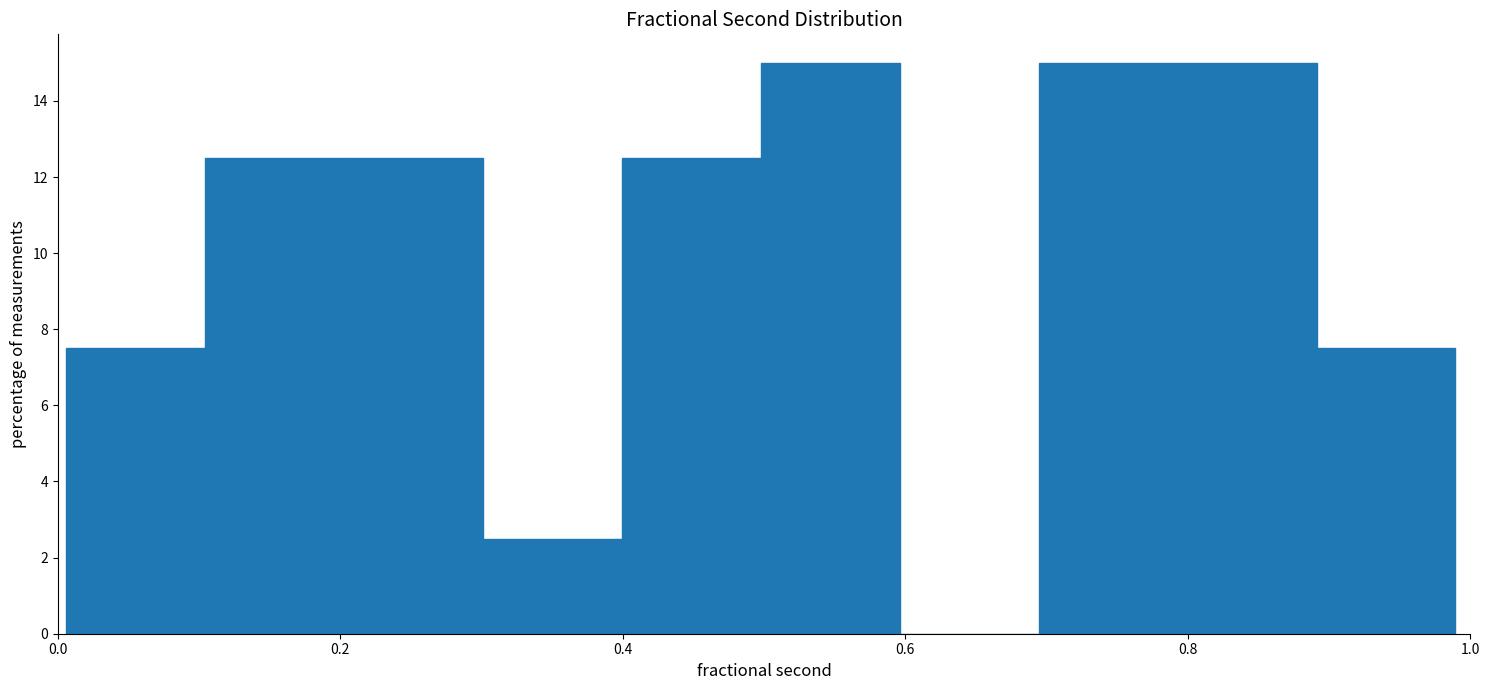

What is the height of the bar covering 0.70 to 0.80 on the x-axis? Neither the bar edges nor the heights are printed on the chart, so give them approximately, as read against the axes.

15.0